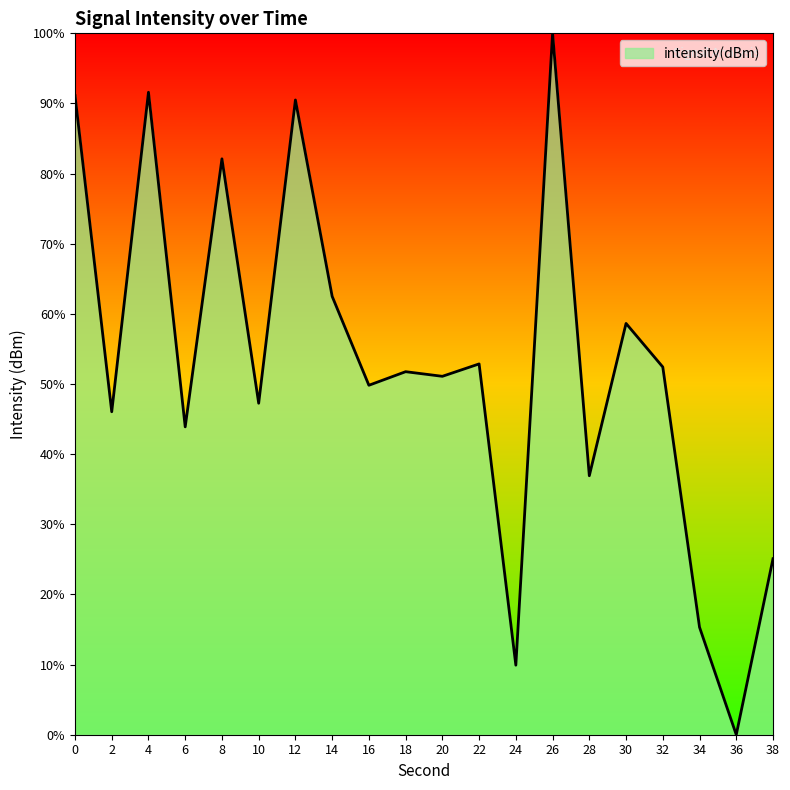

What is the approximate value at 2?

46.0